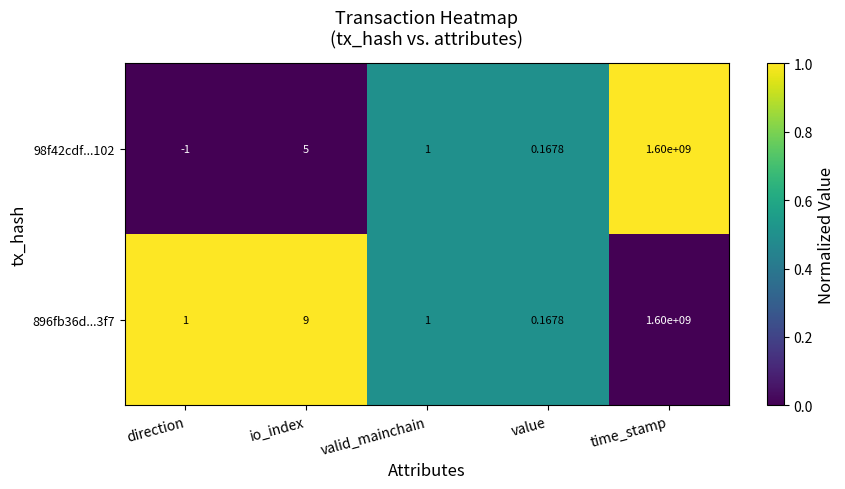

Which label corresponds to the largest value in the chart?

time_stamp